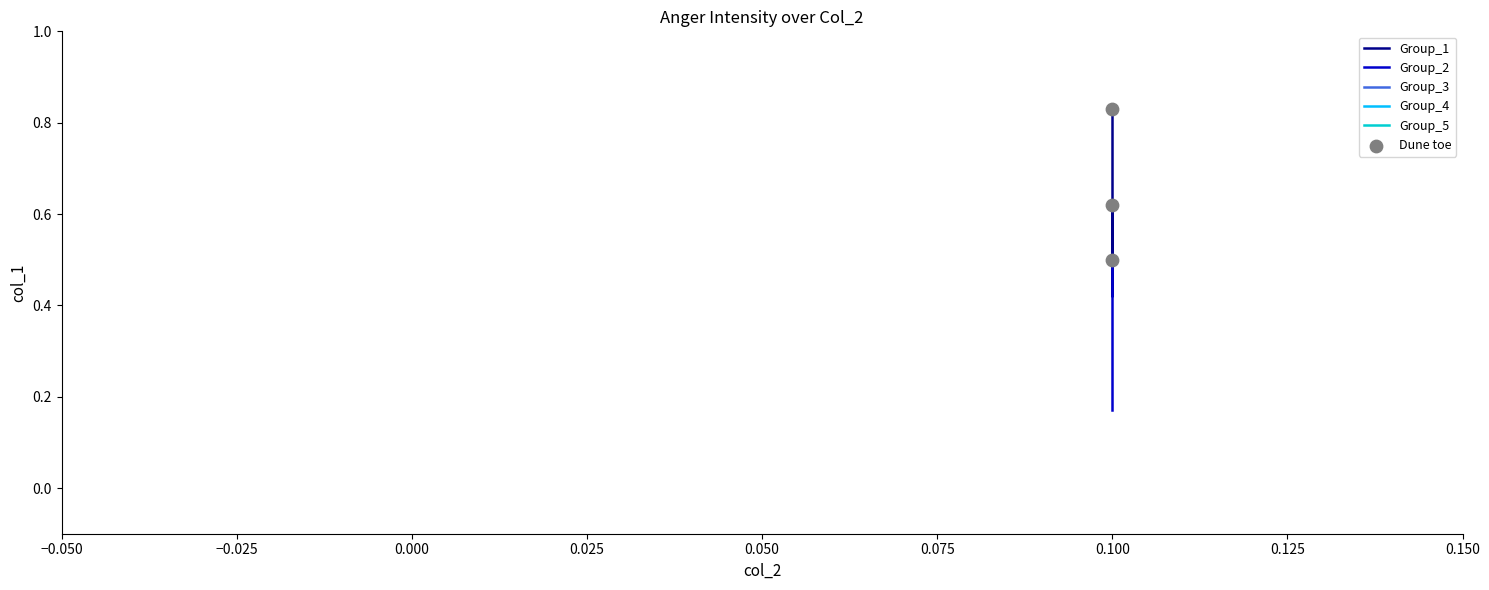

Which has a higher value, 2 or 3?

3